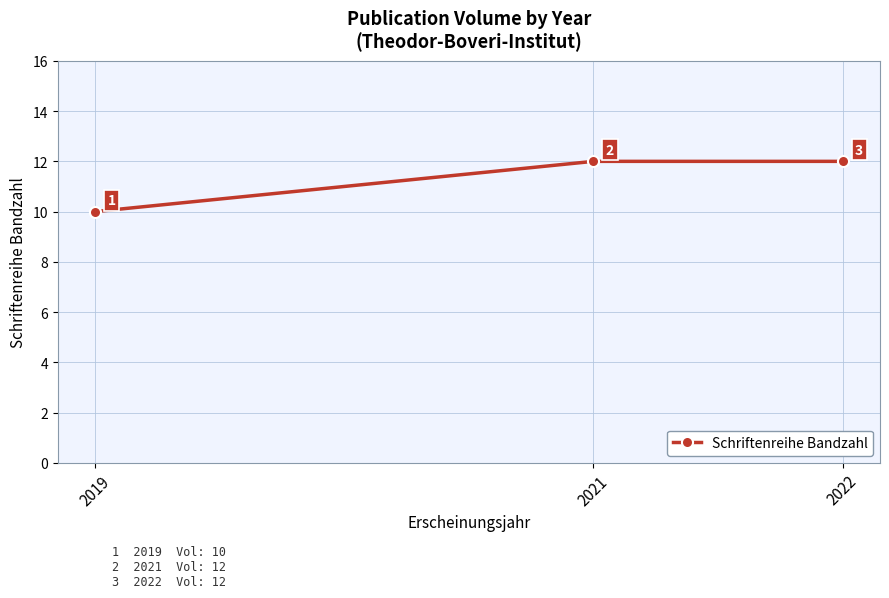

What is the minimum value shown in the chart?

10